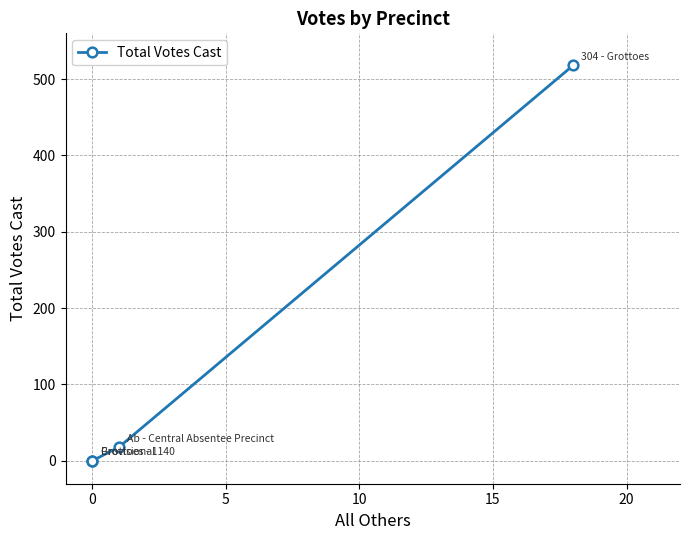

Does the chart display data point markers on the line(s)?

Yes